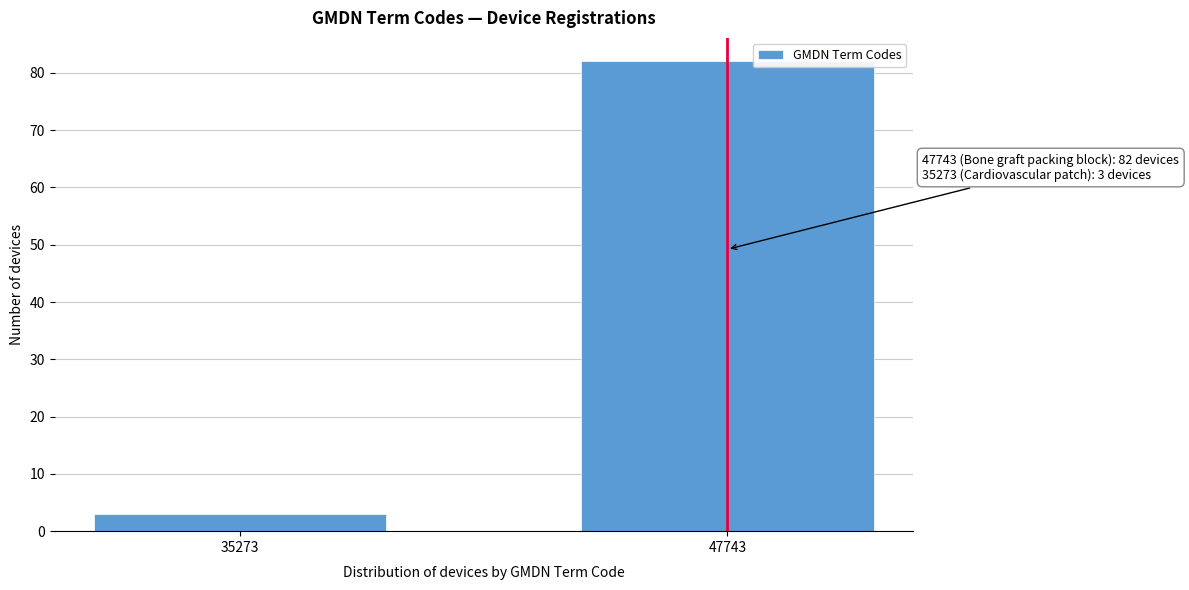

Reading right to left, list all the values displayed in this chart.

82	3